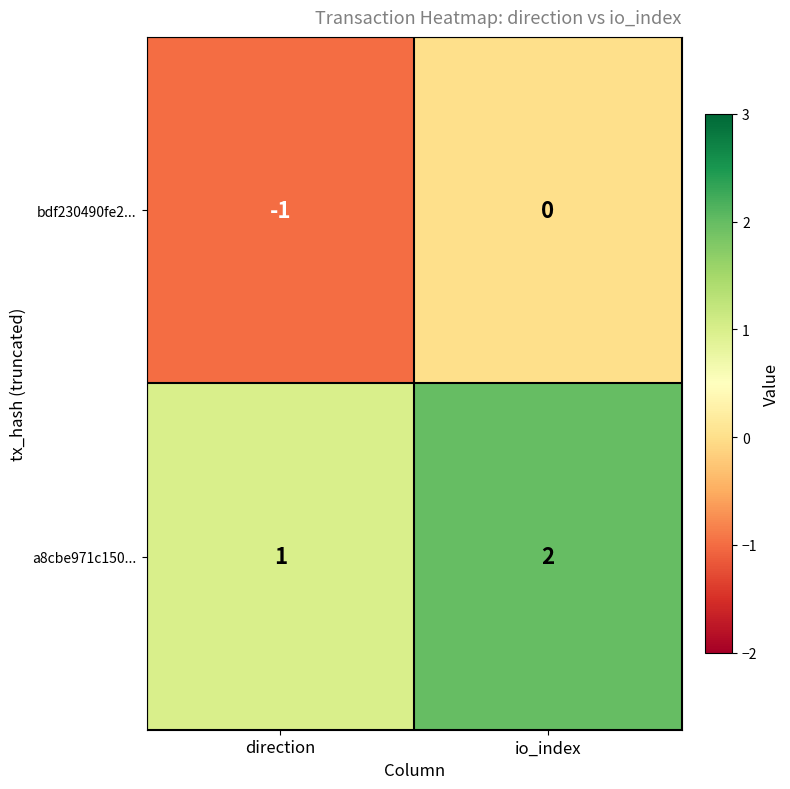

Reading left to right, what are all the values shown in this chart?

bdf230490fe2...: direction=-1	io_index=0
a8cbe971c150...: direction=1	io_index=2